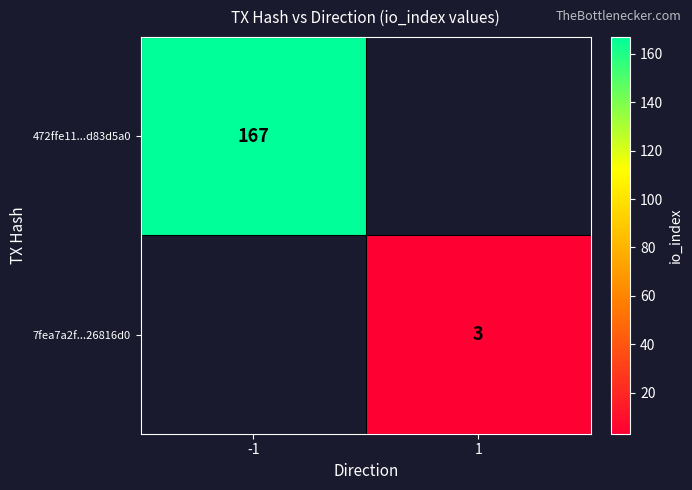

Which label corresponds to the smallest value in the chart?

1